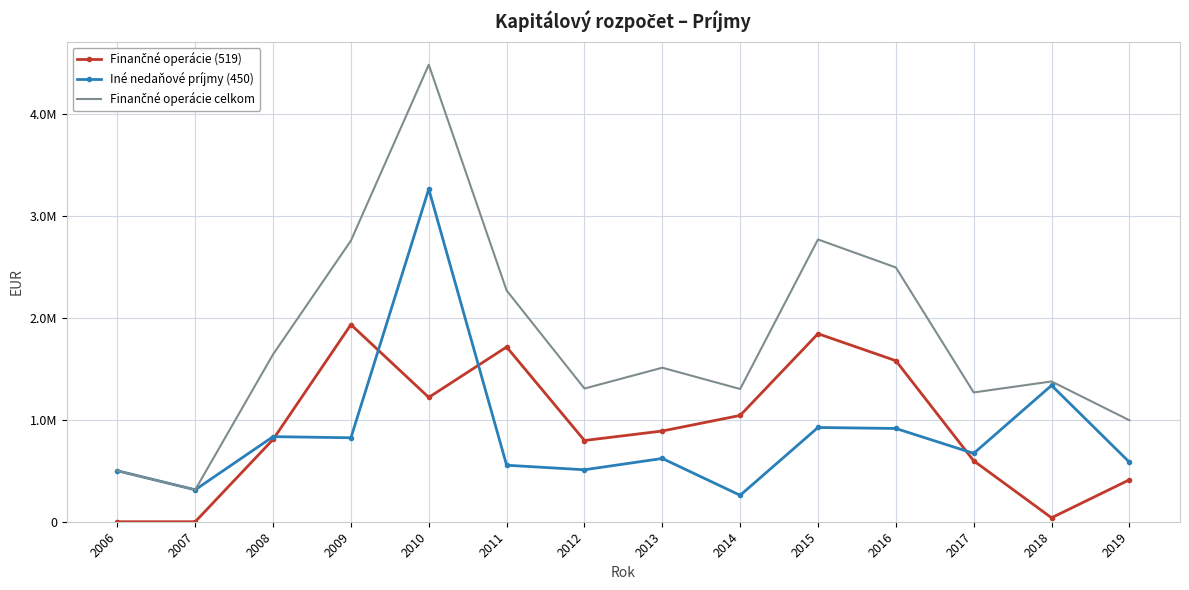

What is the difference between the maximum and minimum values in the Iné nedaňové príjmy (450) series?

3001555.0